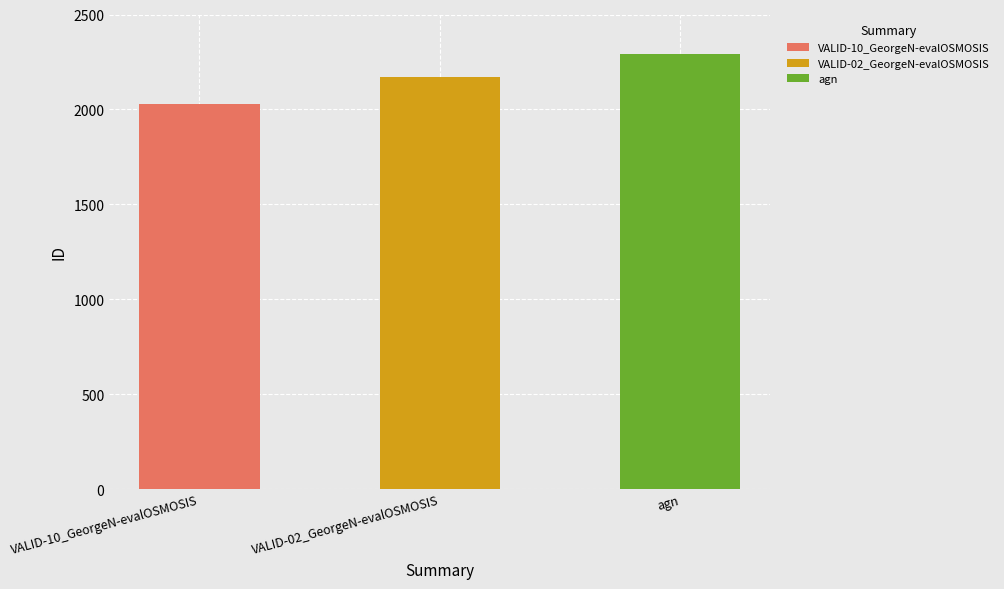

The chart shows a value of 2293 at agn. True or false?

True